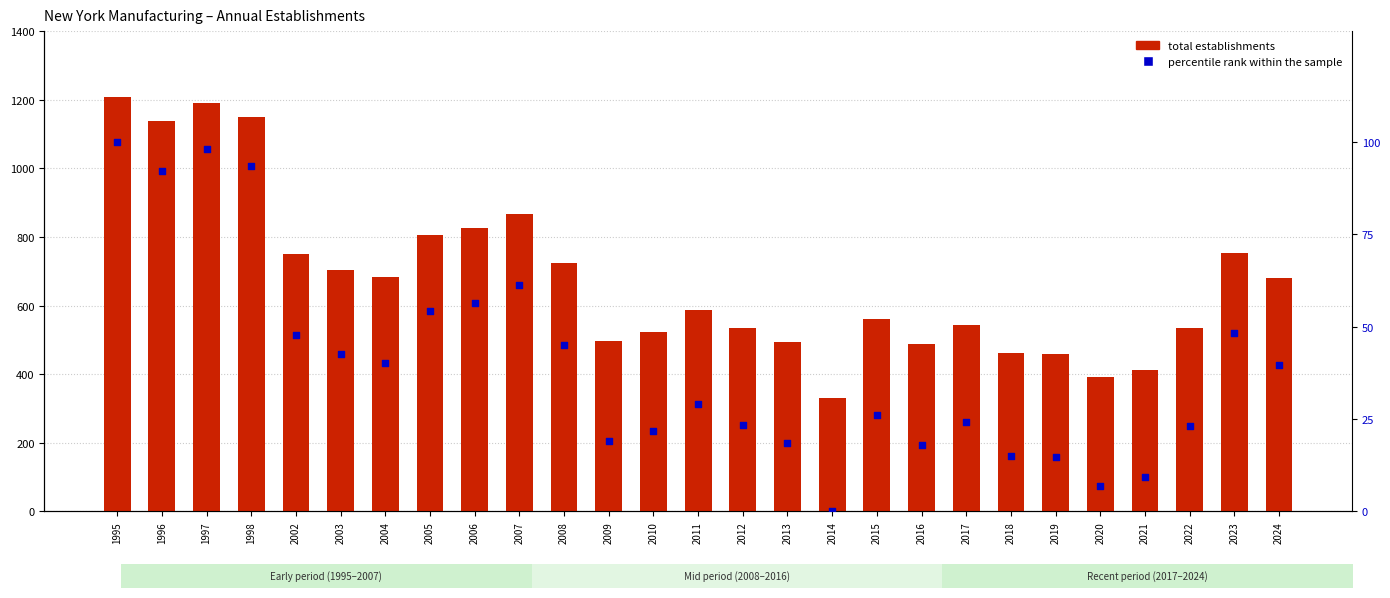

Which series has the largest total across all categories?

total establishments